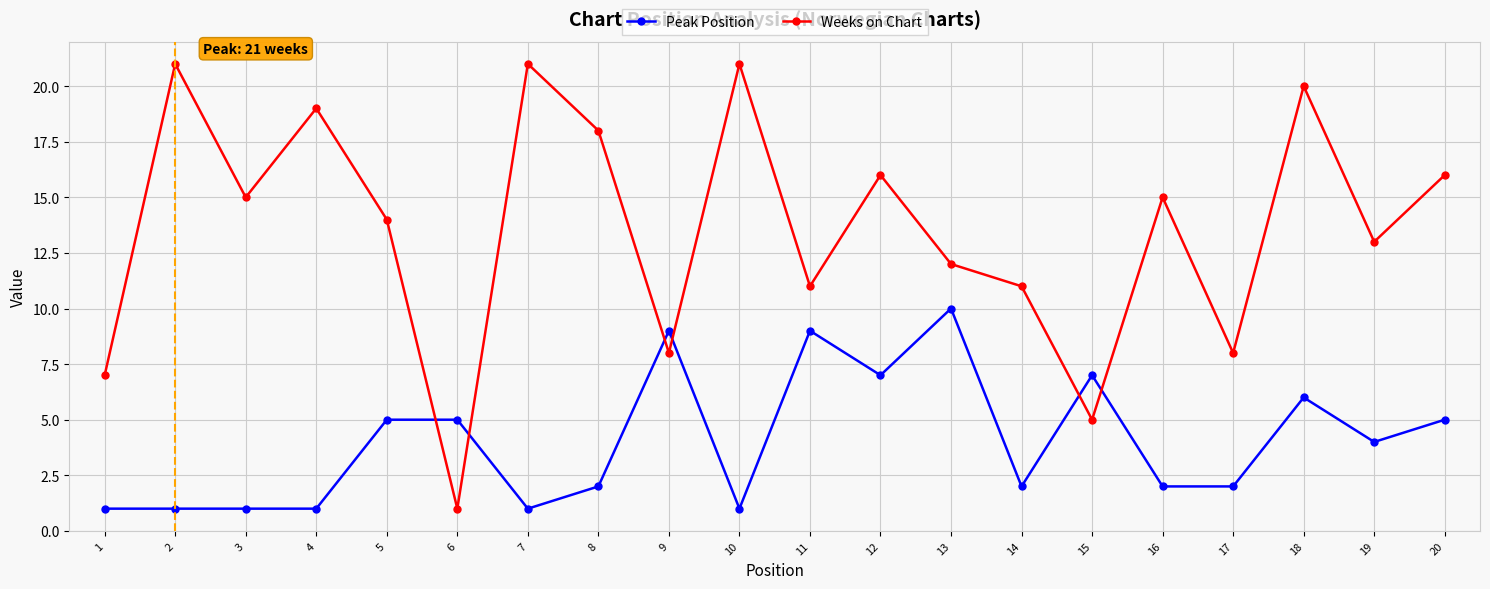

The Peak Position series shows 8 at 5. True or false?

False